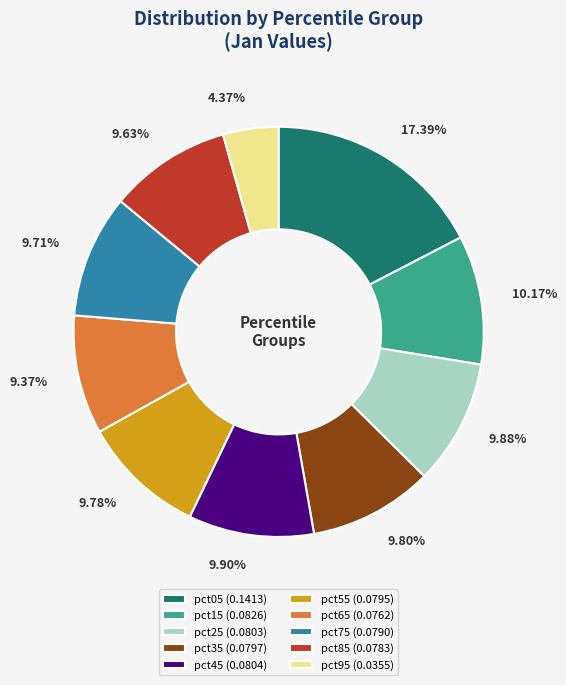

Which slice is the smallest?

pct95